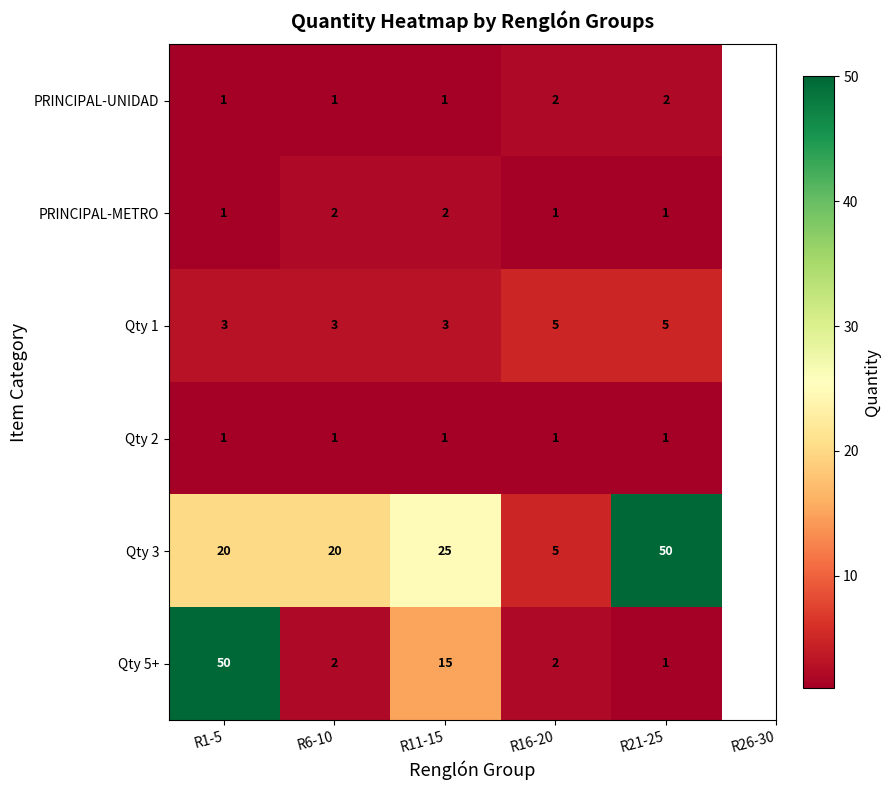

What is the spread (max minus min) of values at R16-20?

4